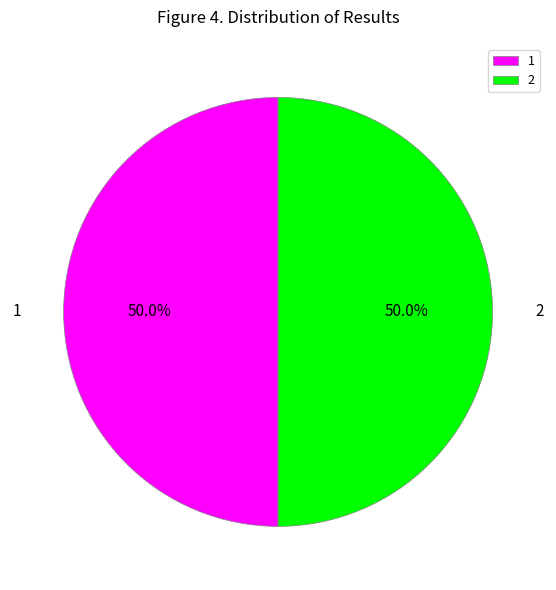

To the nearest percent, what is the average slice percentage?

50%